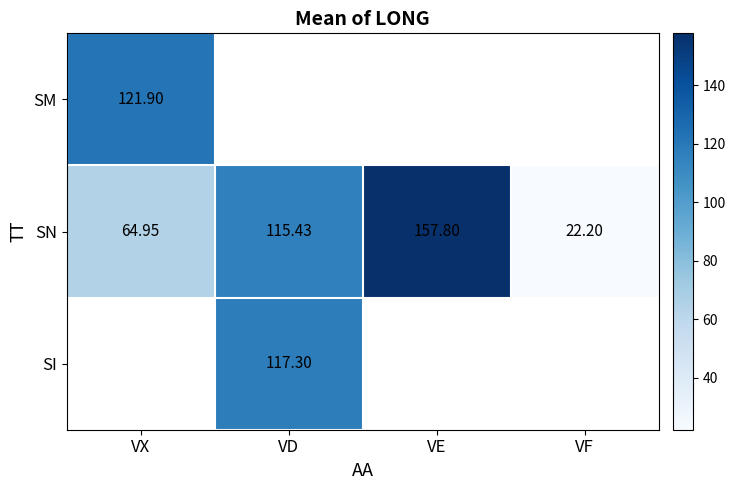

Rank the categories by SN value from lowest to highest.

VF, VX, VD, VE